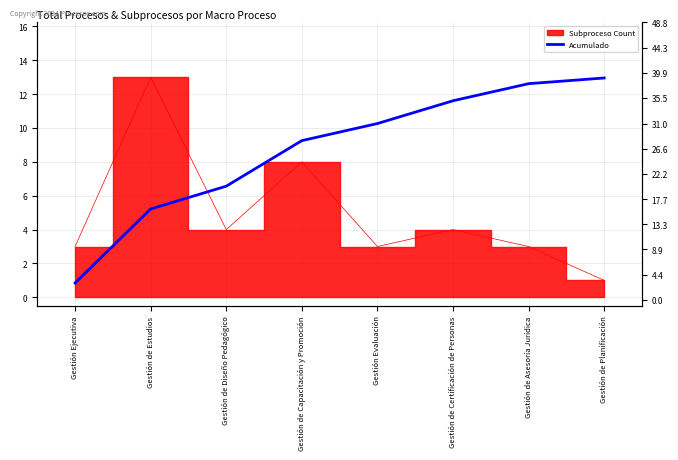

The chart shows a value of 57 at Gestión de Asesoría Jurídica. True or false?

False